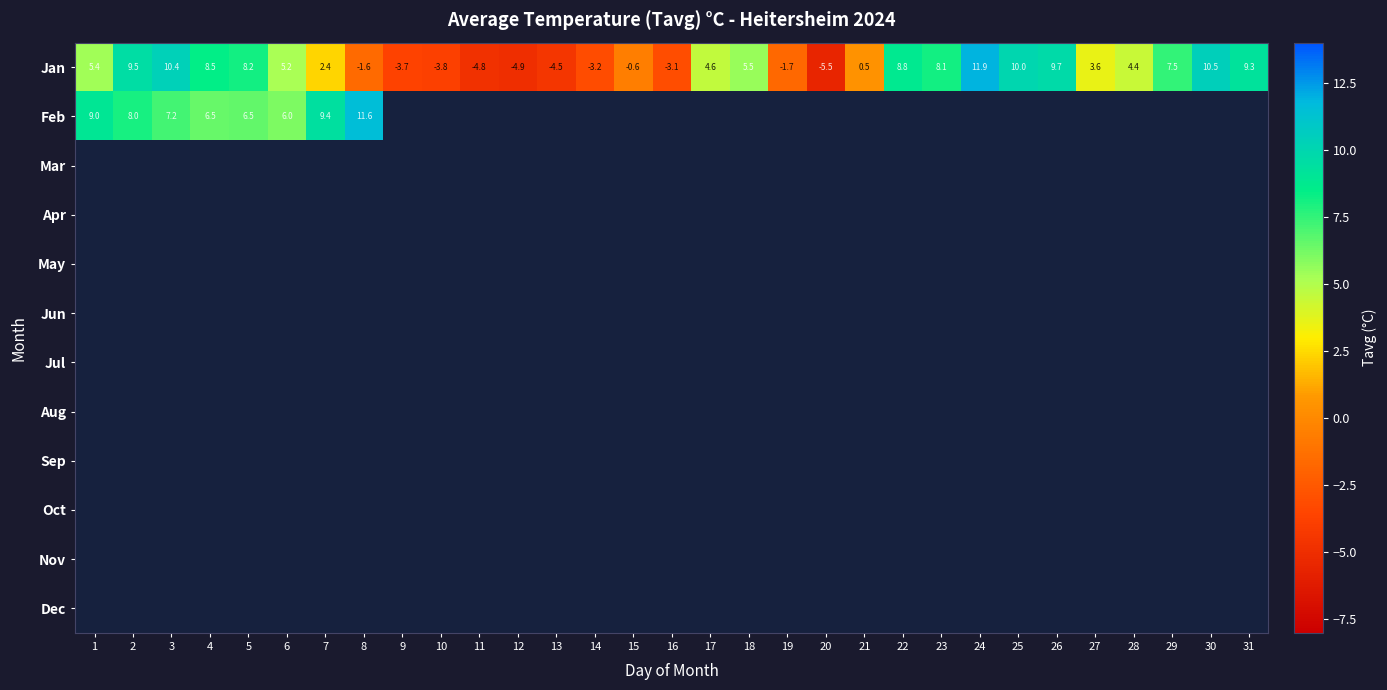

What is the difference between the Jan values at 21 and 1?

4.9